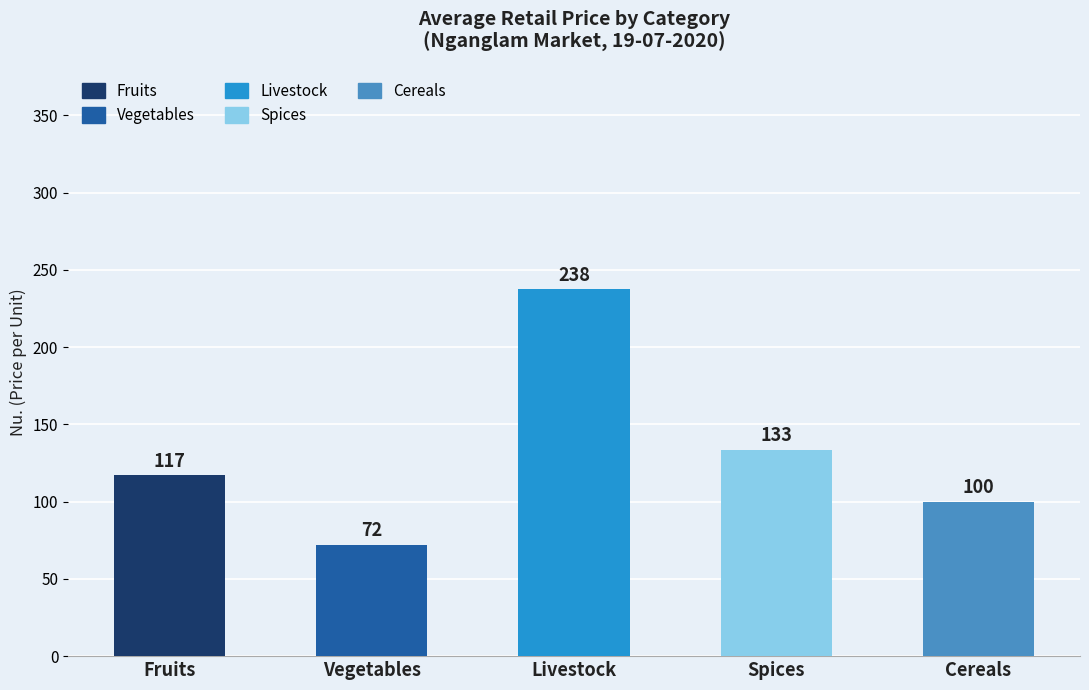

What is the change in value from Fruits to Livestock?

+120.4